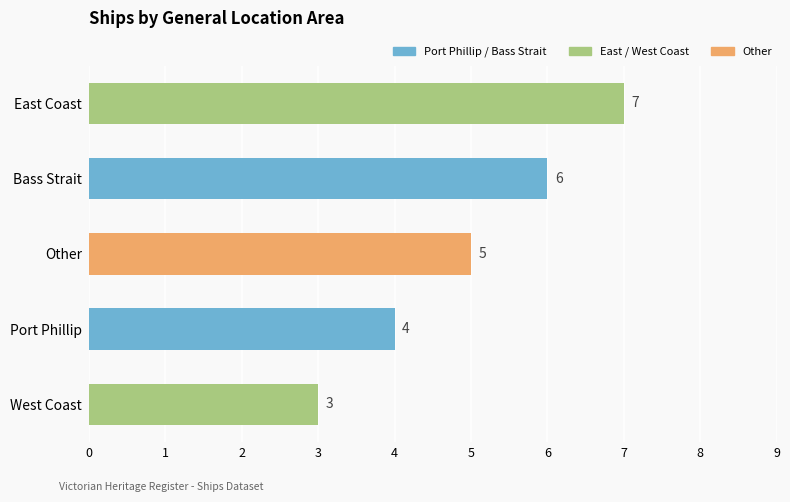

The value at Other is 5. True or false?

True